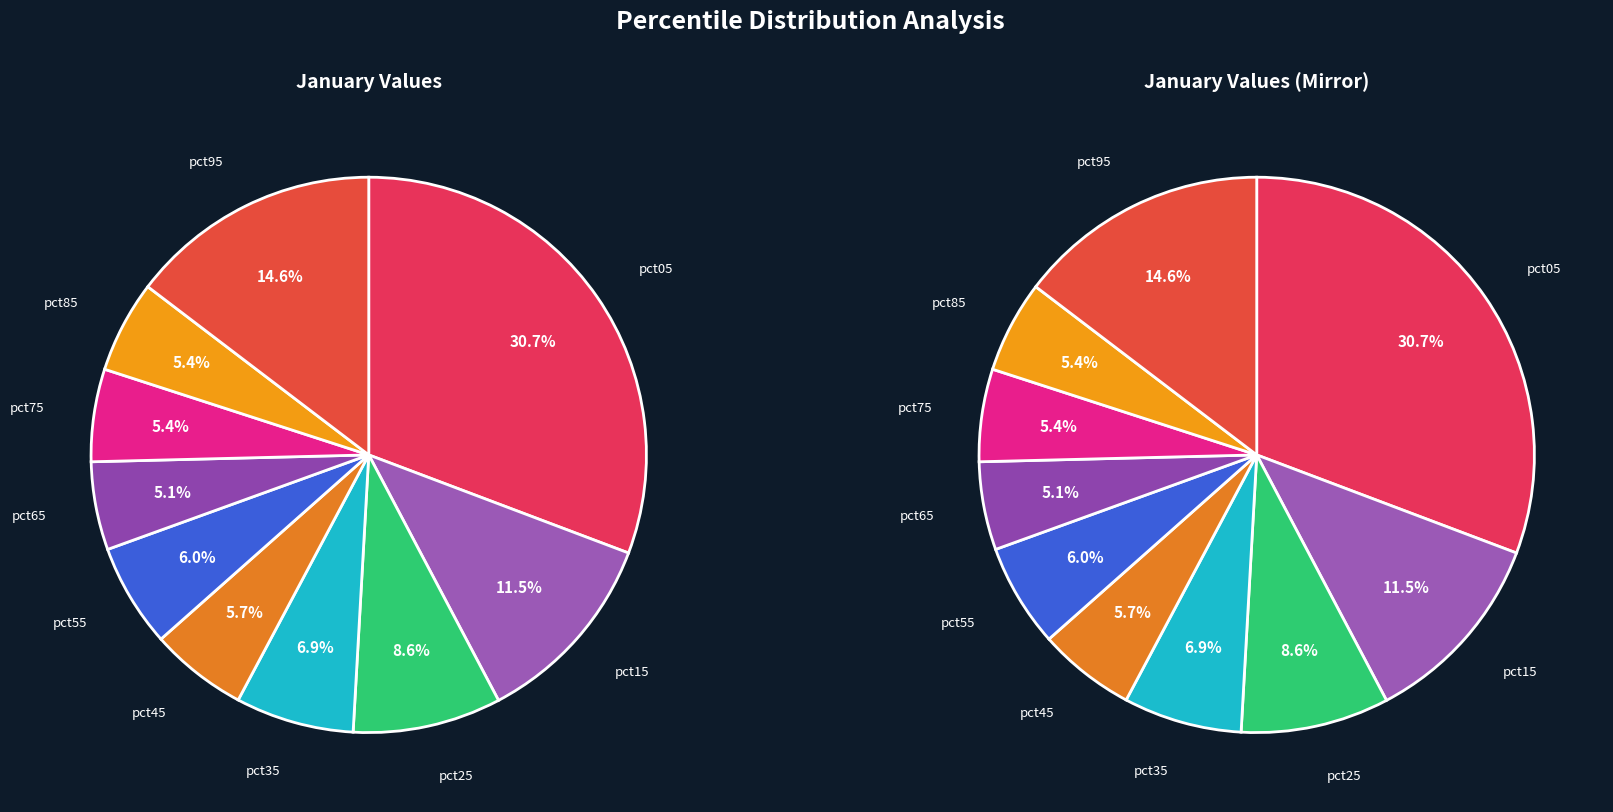

What percentage do pct75 and pct15 together represent?

16.9%